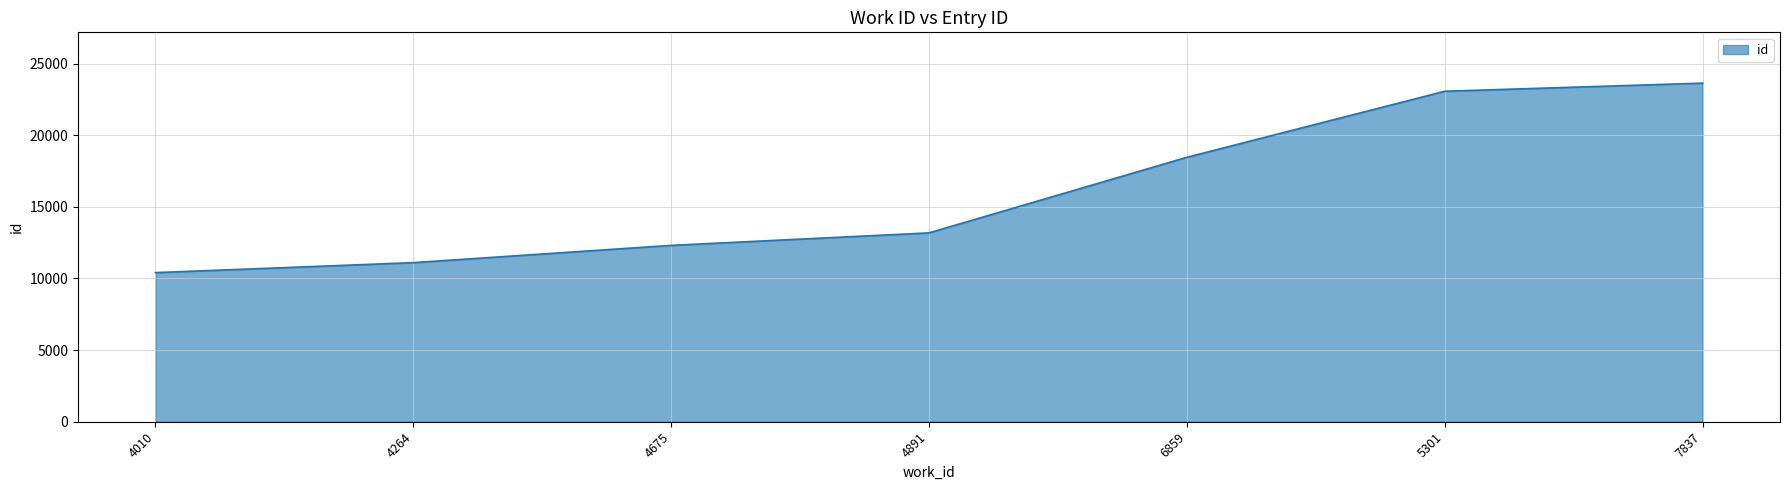

Reading right to left, what are all the values shown in this chart?

7837=23631	5301=23064	6859=18455	4891=13180	4675=12307	4264=11103	4010=10406